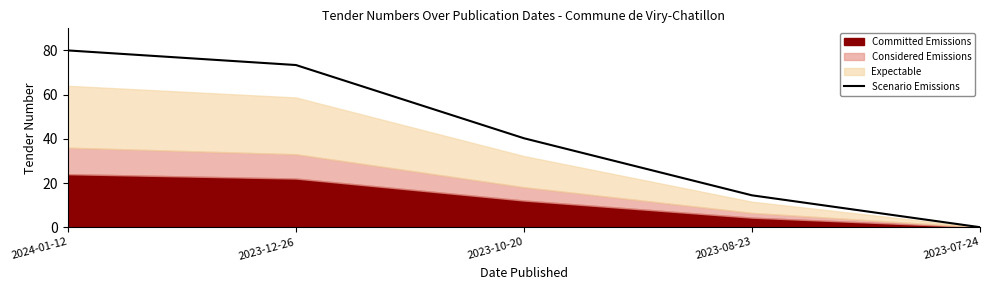

The value at 2023-10-20 is 40.3. True or false?

True